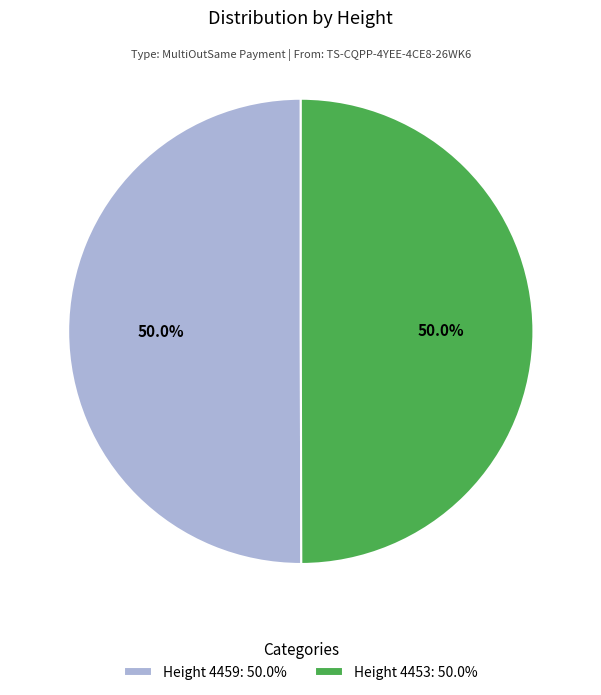

Approximately how many times larger is the value at Height 4459: 50.0% compared to Height 4453: 50.0%?

1.0